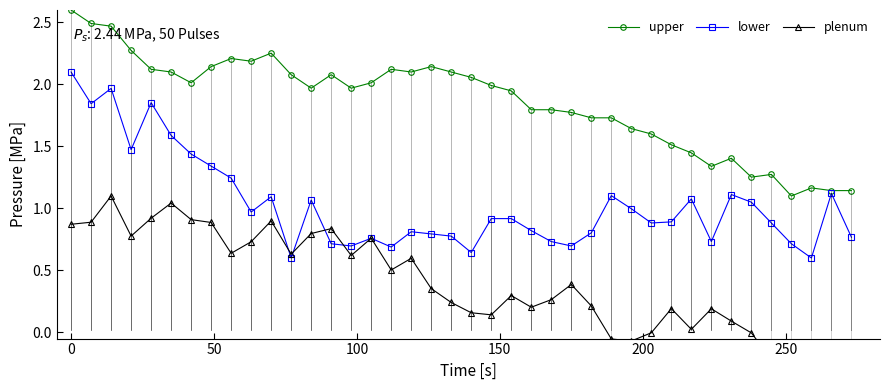

True or false: plenum and upper intersect in this chart.

False